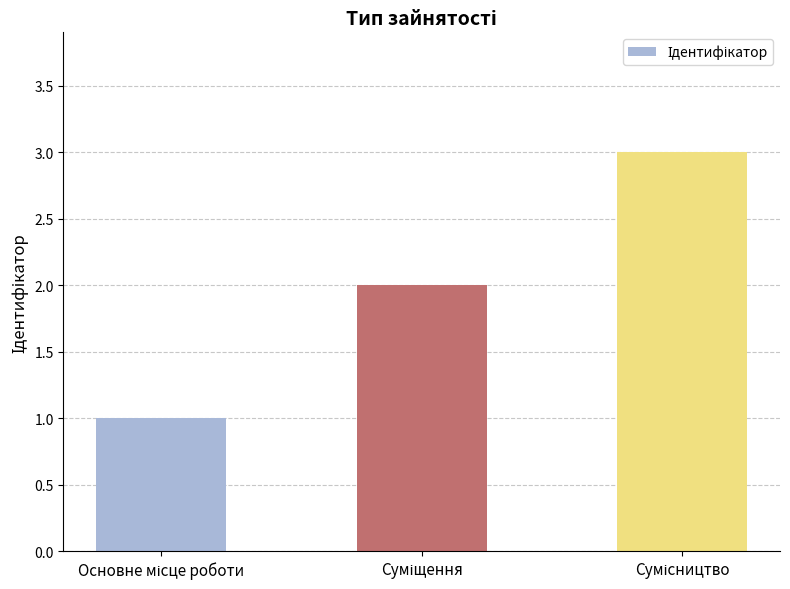

What is the greatest value displayed?

3